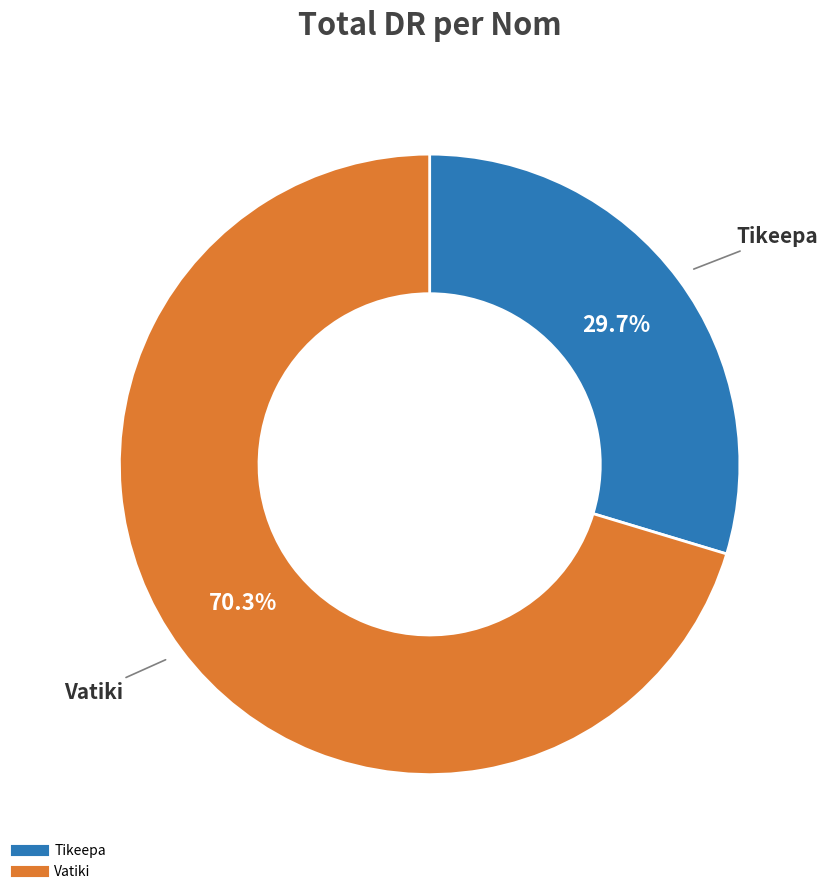

Which has a higher value, Tikeepa or Vatiki?

Vatiki